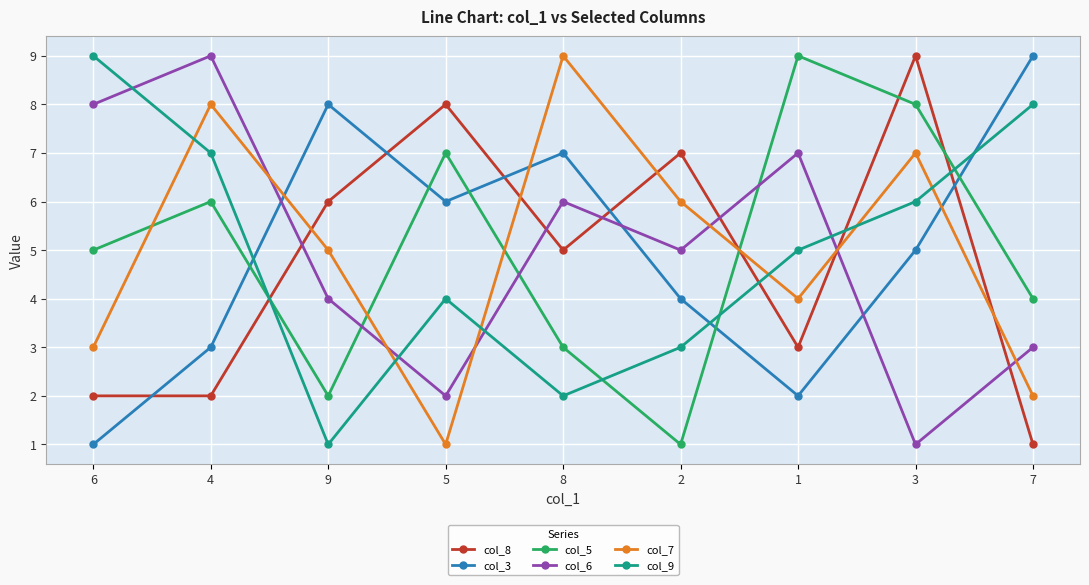

Count the col_5 values in the range 3 to 7.

5